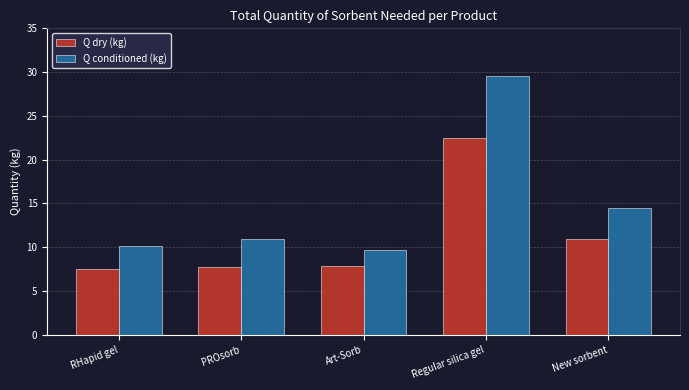

Which series has the widest spread of values?

Q conditioned (kg)